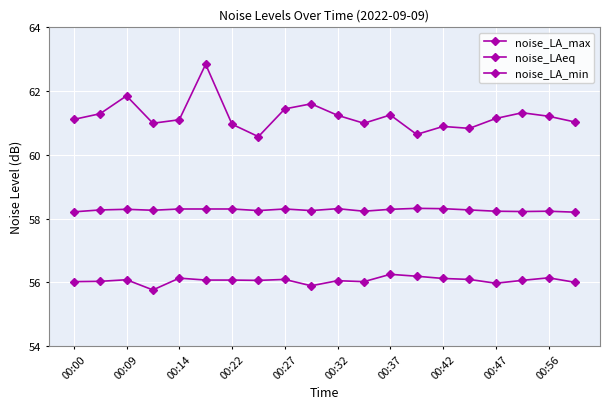

Which series has the largest total across all categories?

noise_LA_max